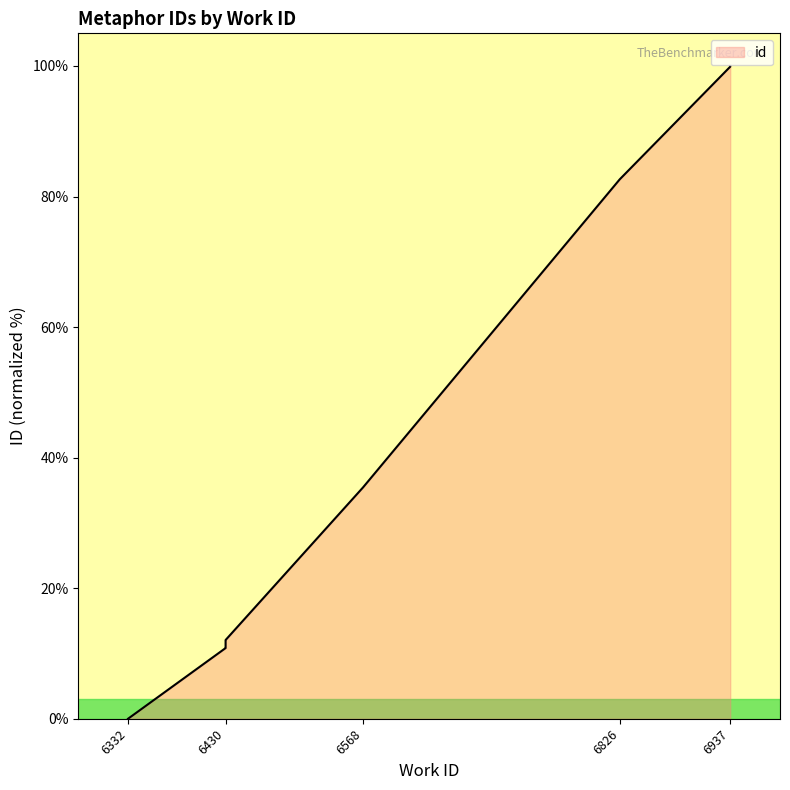

Is it true that the value at 6430 is 11.8?

True